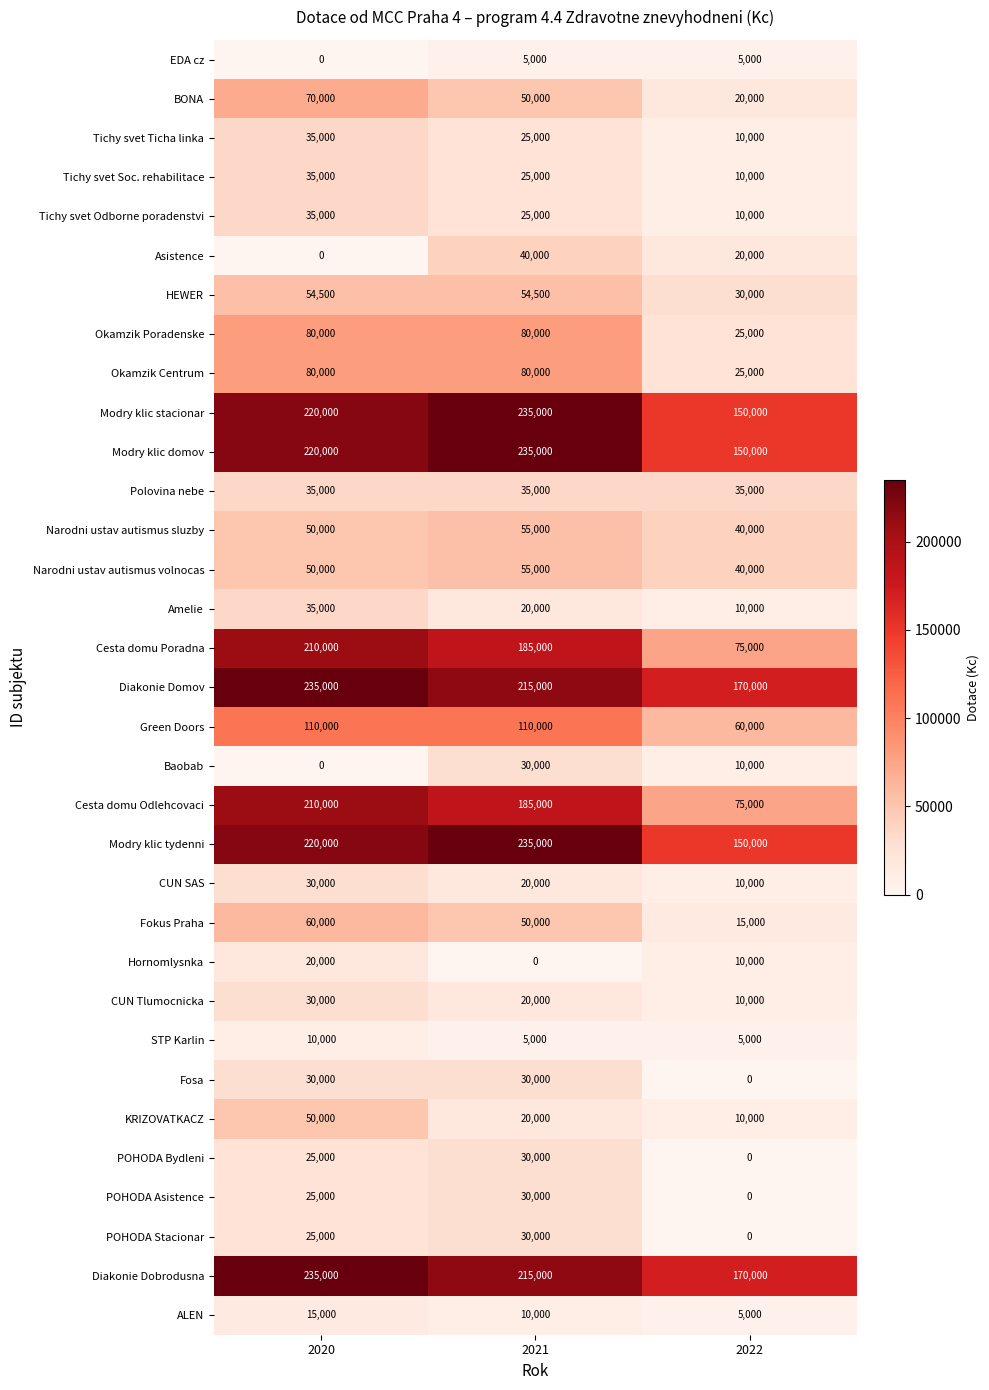

What is the difference between the highest and lowest values at 2021?

235000